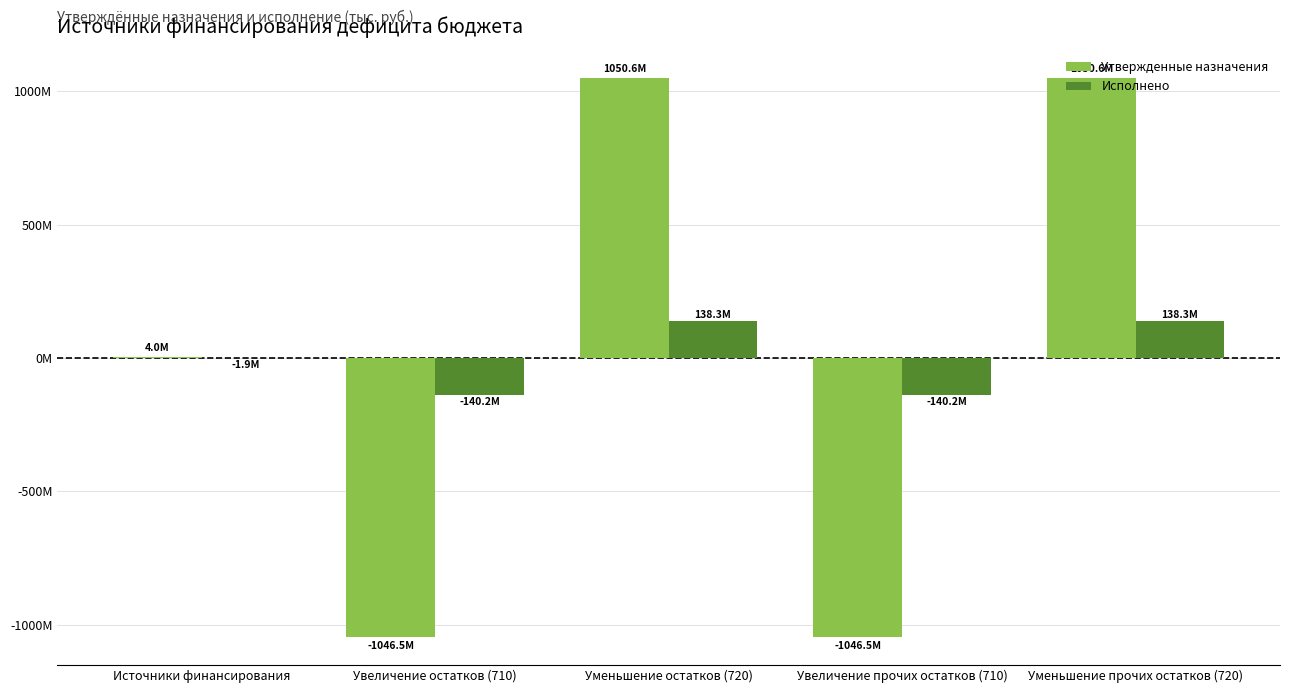

Rank the series at Источники финансирования from lowest to highest value.

Исполнено, Утвержденные назначения